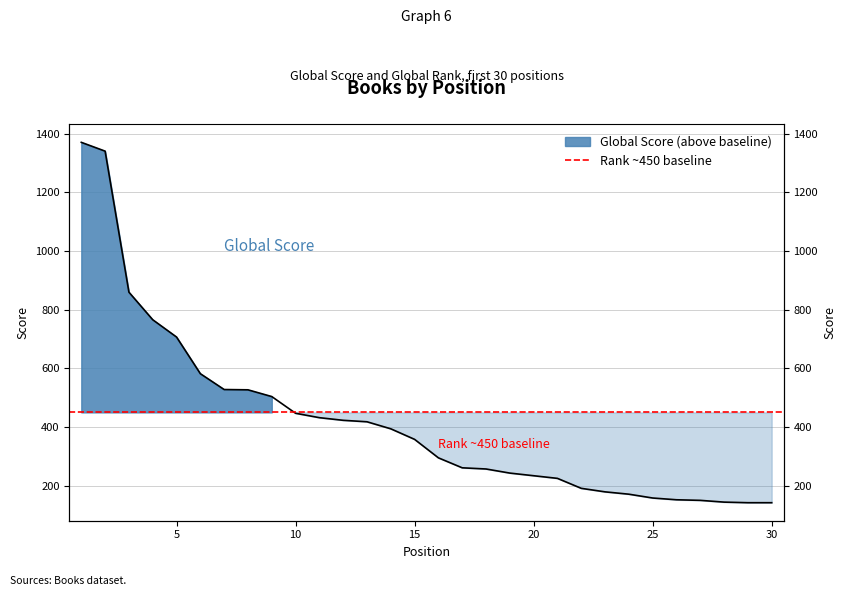

List the labels in order of value, smallest first.

29, 30, 28, 27, 26, 25, 24, 23, 22, 21, 20, 19, 18, 17, 16, 15, 14, 13, 12, 11, 10, 9, 8, 7, 6, 5, 4, 3, 2, 1